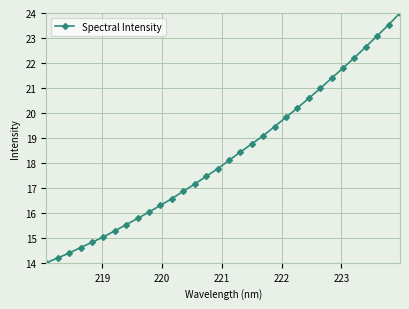

What is the value of the 21st point from the left?

19.5